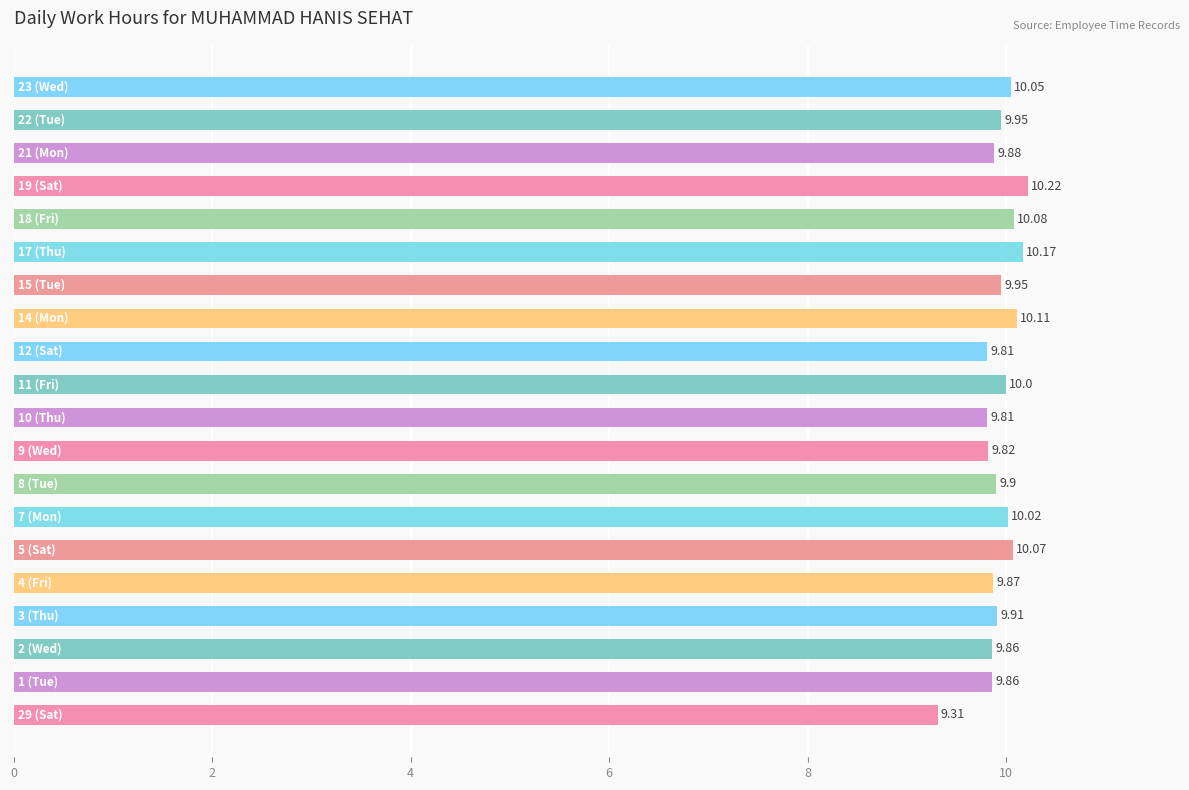

What is the average value?

9.9